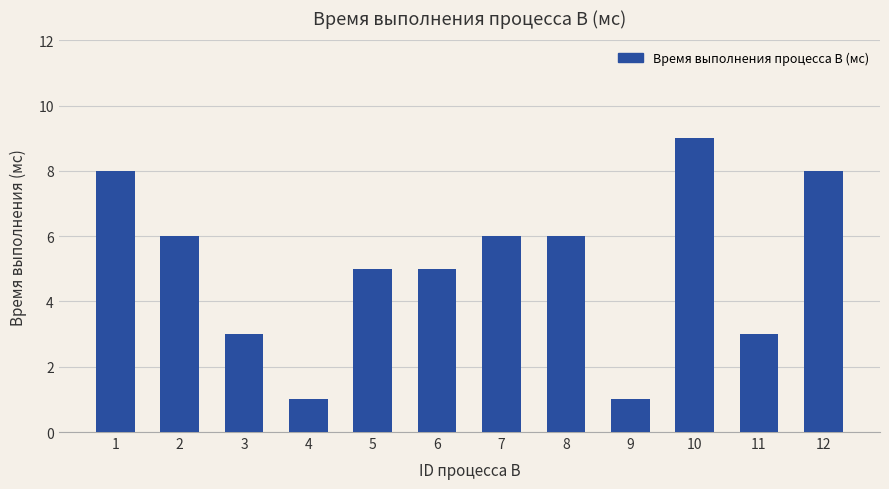

Where does the data first go above 6?

1